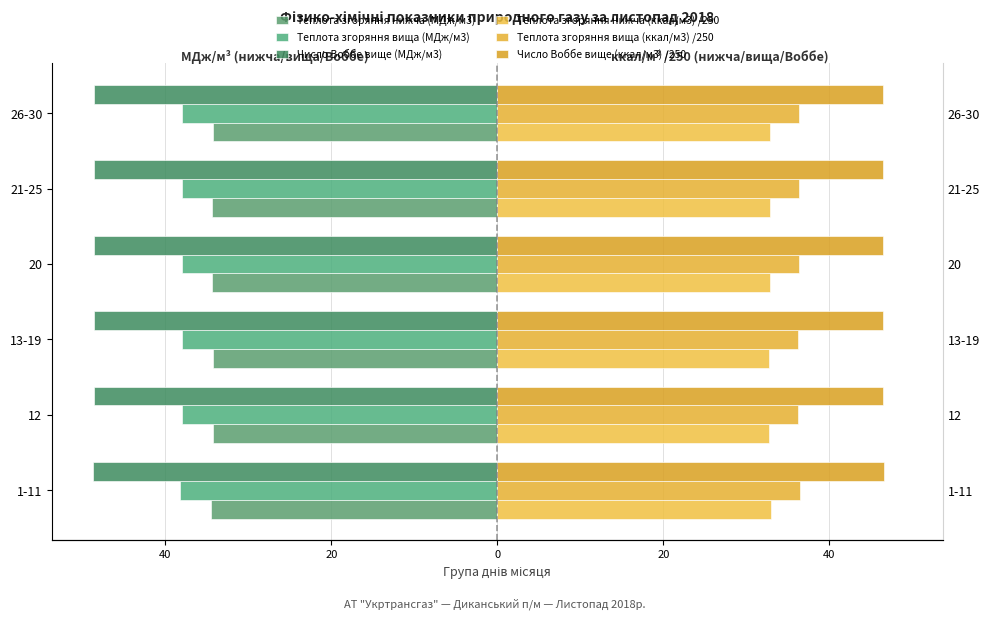

Rank the series by their maximum value, from lowest to highest.

Число Воббе вище (МДж/м3), Теплота згоряння вища (МДж/м3), Теплота згоряння нижча (МДж/м3), Теплота згоряння нижча (ккал/м3) /250, Теплота згоряння вища (ккал/м3) /250, Число Воббе вище (ккал/м3) /250